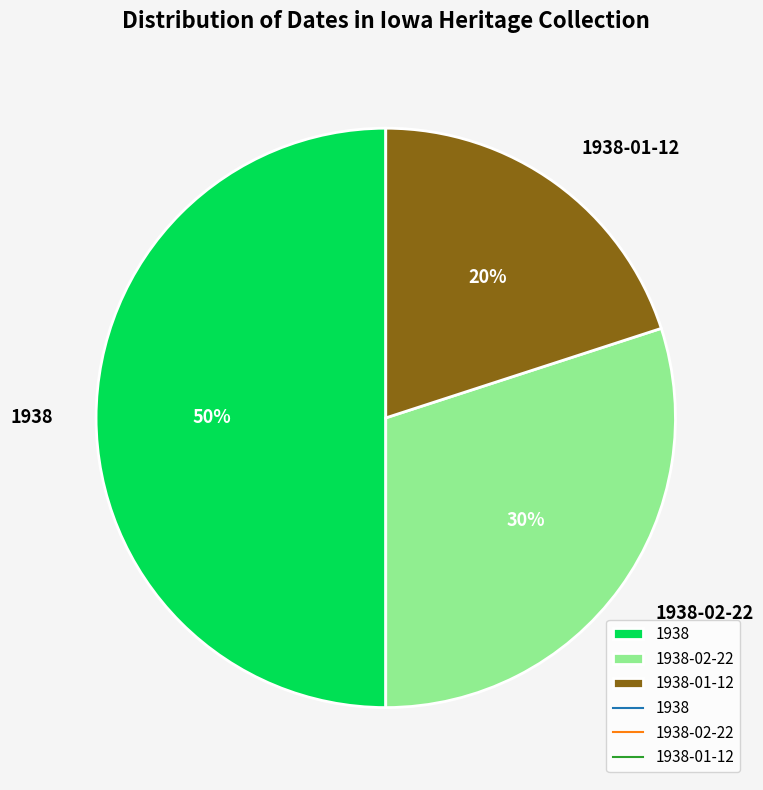

The 1938-01-12 slice represents 6% of the pie. True or false?

False